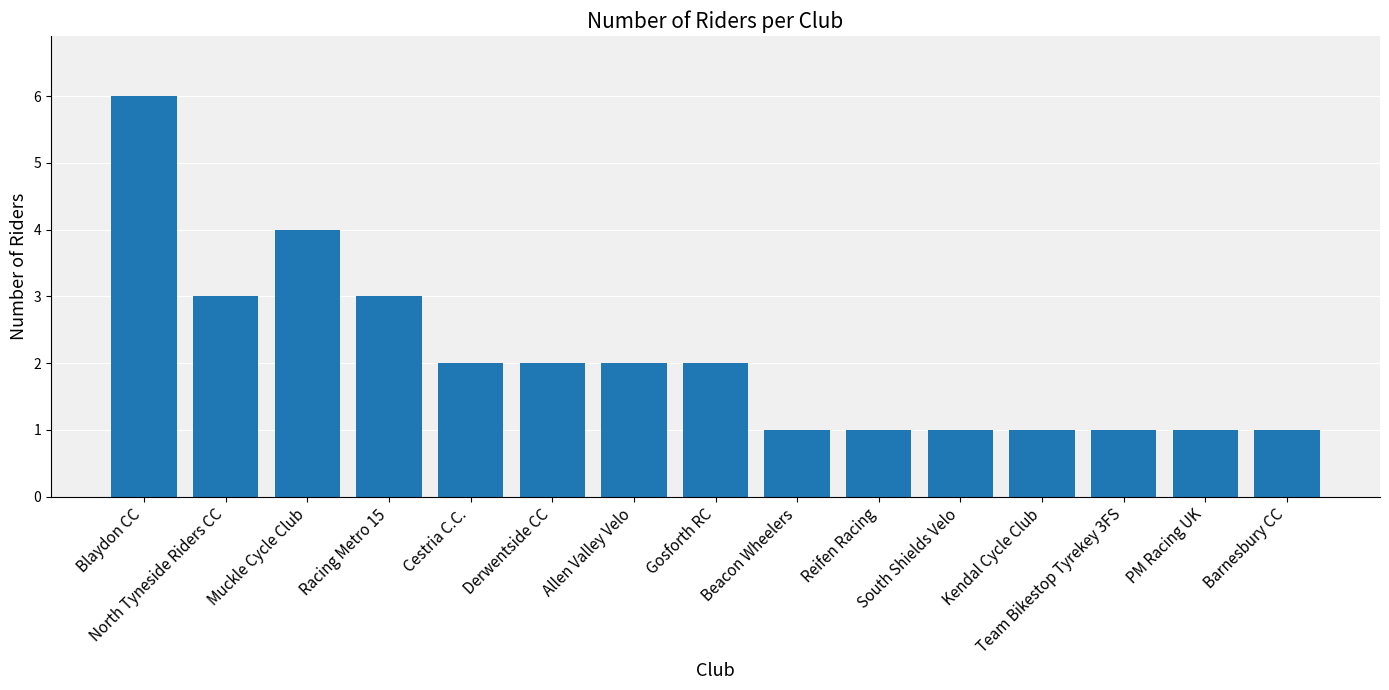

The chart shows a value of 1 at South Shields Velo. True or false?

True